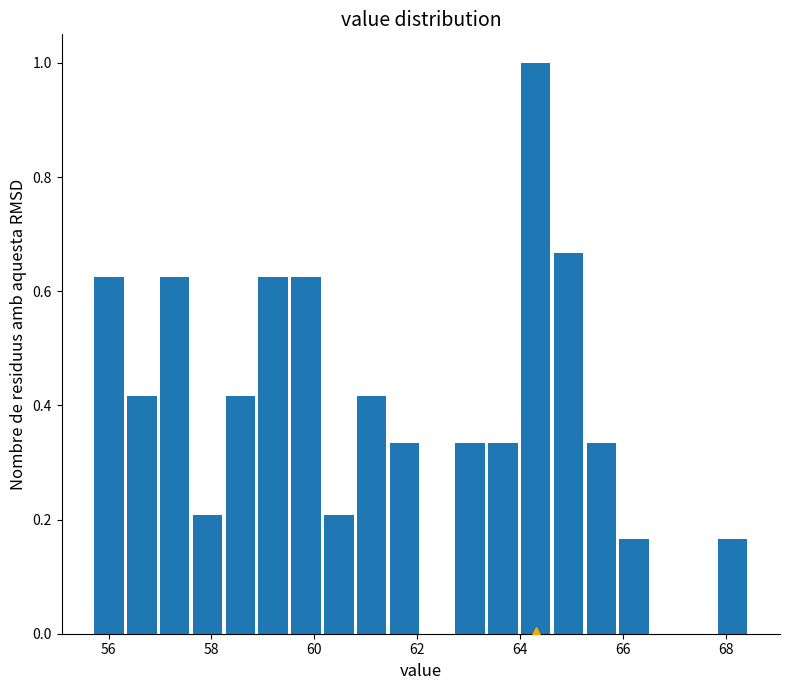

Around what value on the x-axis is the tallest bar? Give the approximate position of its centre, as read against the axis.

64.4